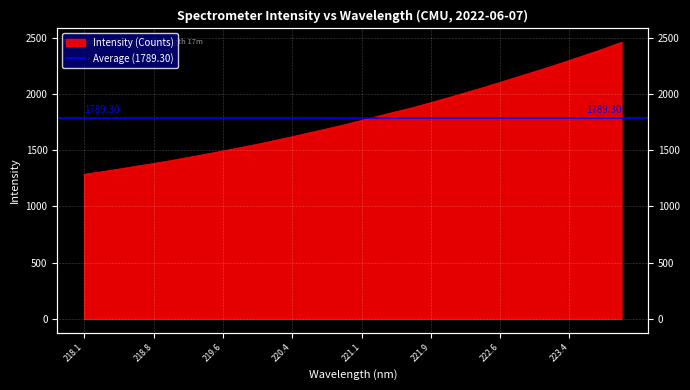

Approximately how many times larger is the value at 222.4538 compared to 223.0264?

0.9